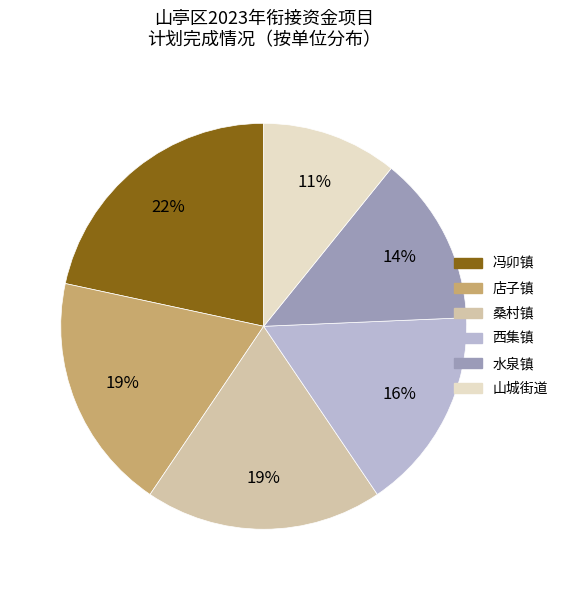

How many segments does this pie chart have?

6